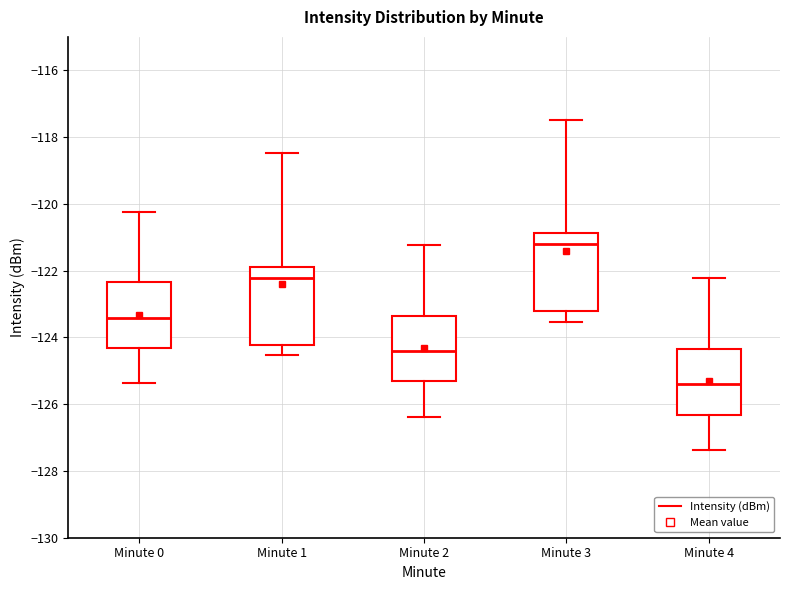

Which box has the lowest median line?

Minute 4